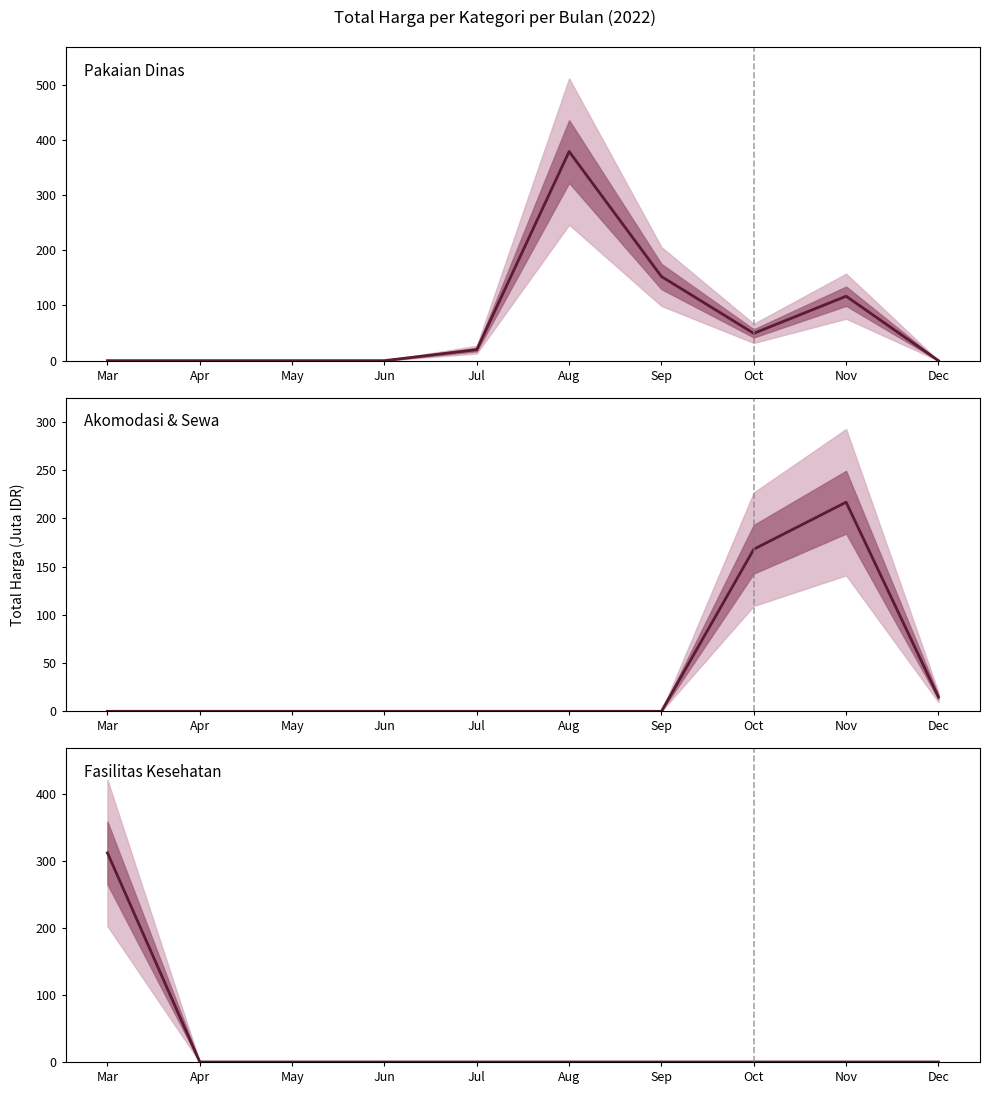

How many categories are shown in the chart?

10